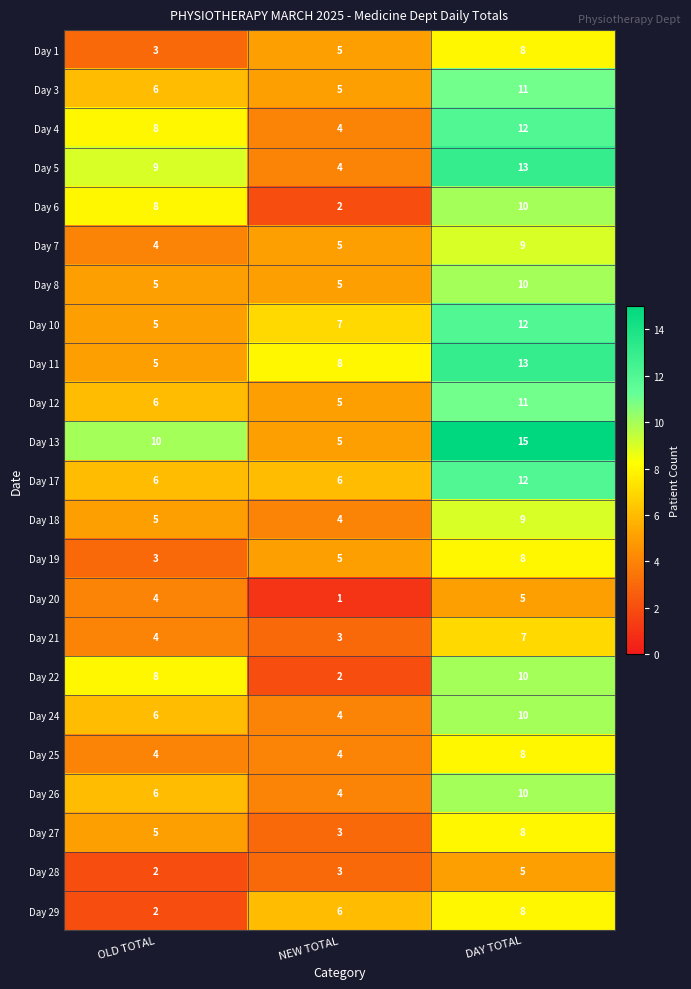

At which label is Day 18 closest to 6?

OLD TOTAL